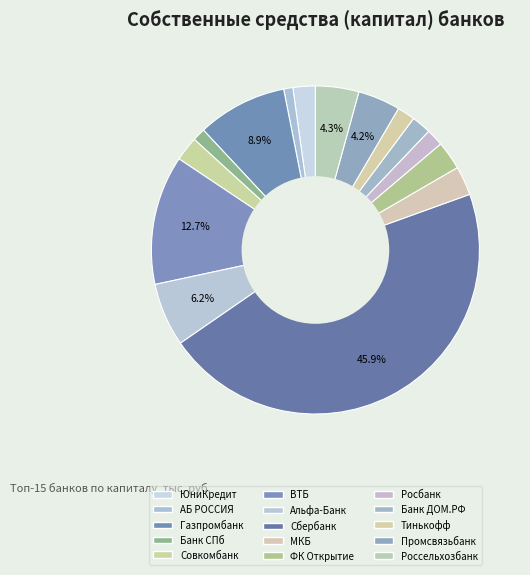

How many segments does this pie chart have?

15